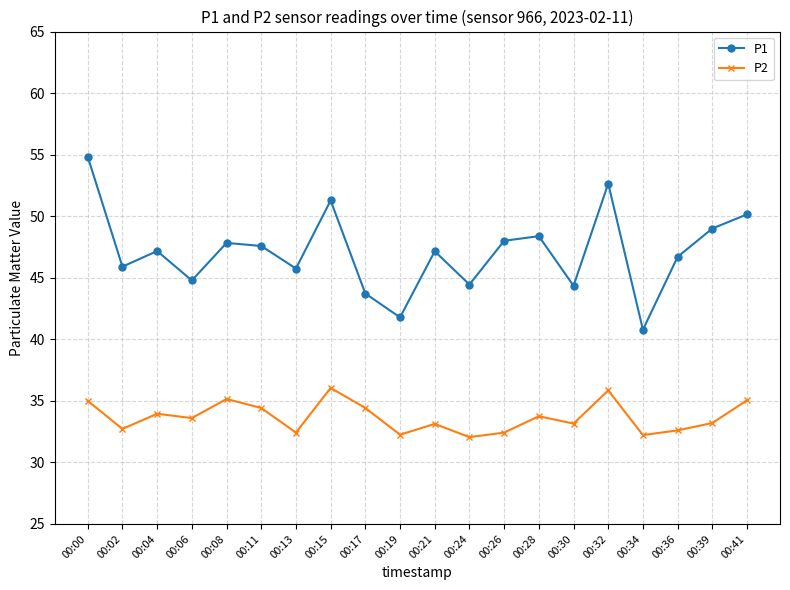

Where is the first local minimum for P1?

00:02